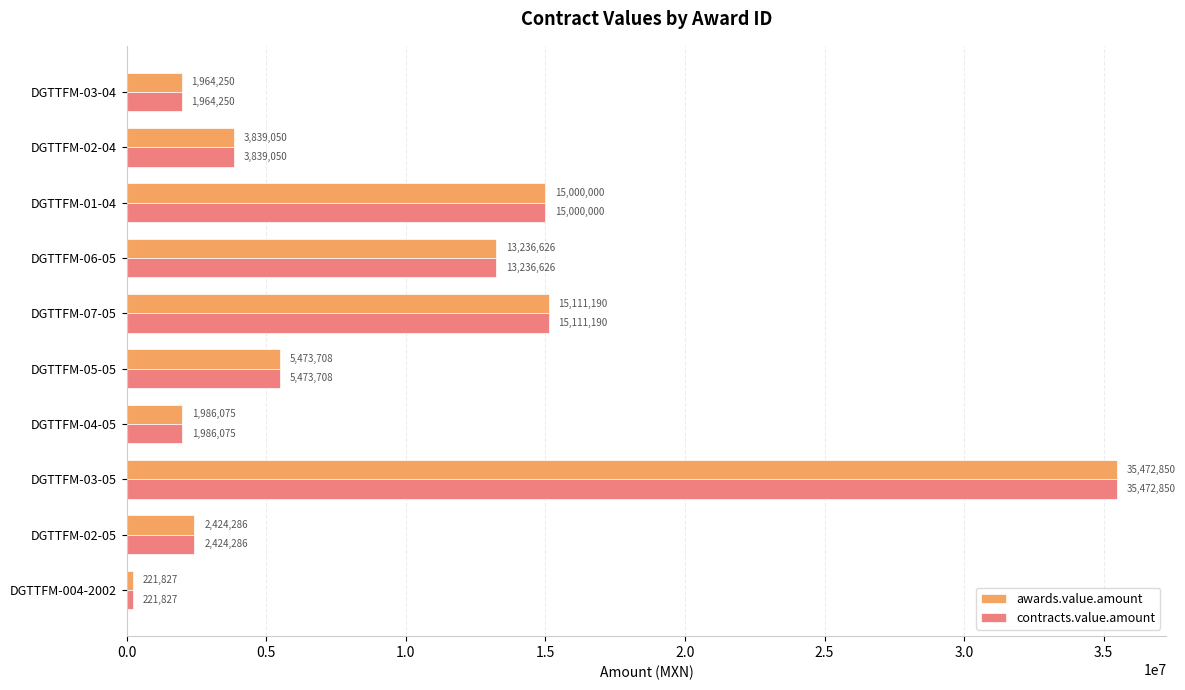

At which label is contracts.value.amount closest to 17847338?

DGTTFM-07-05